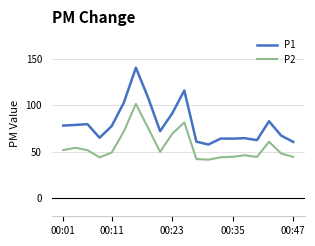

What is the average value of the P1 series?

79.6